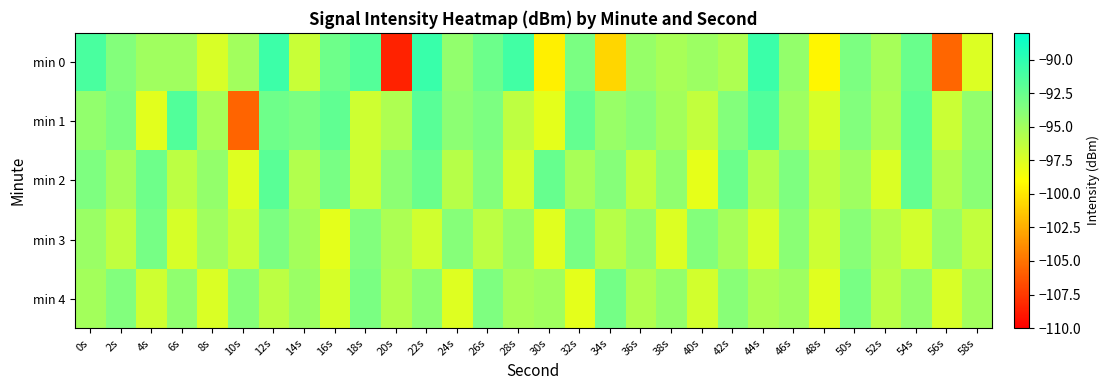

What is the difference between the highest and lowest values at 20s?

14.4